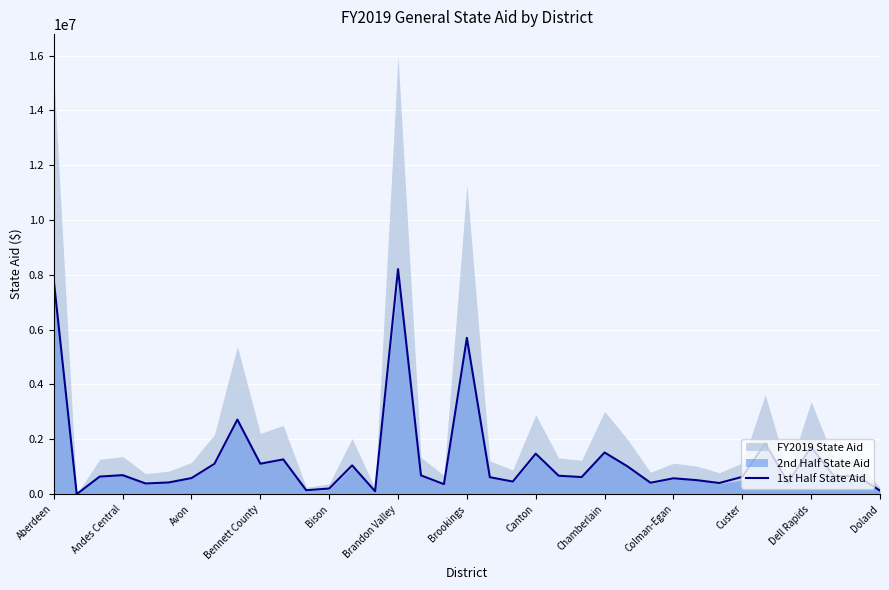

Is it true that the value at Brandon Valley is 4575384?

False